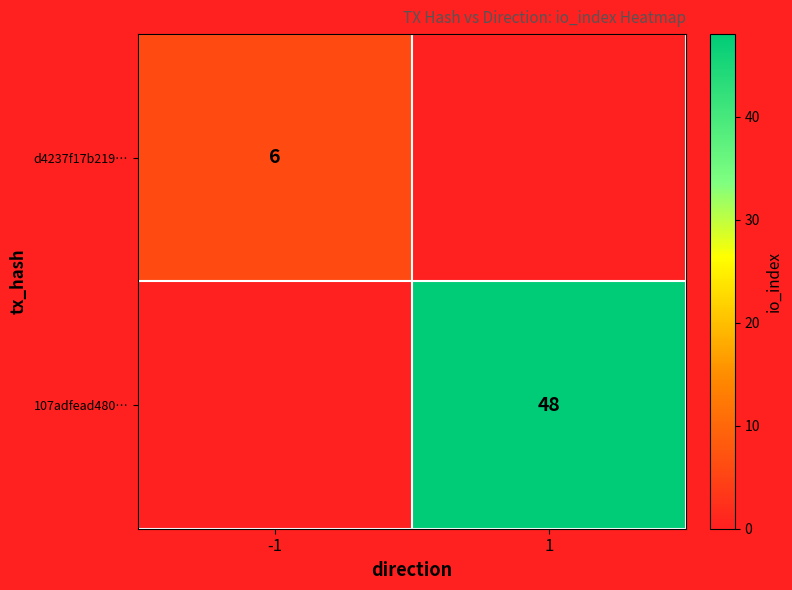

The 107adfead480… series shows 48 at 1. True or false?

True